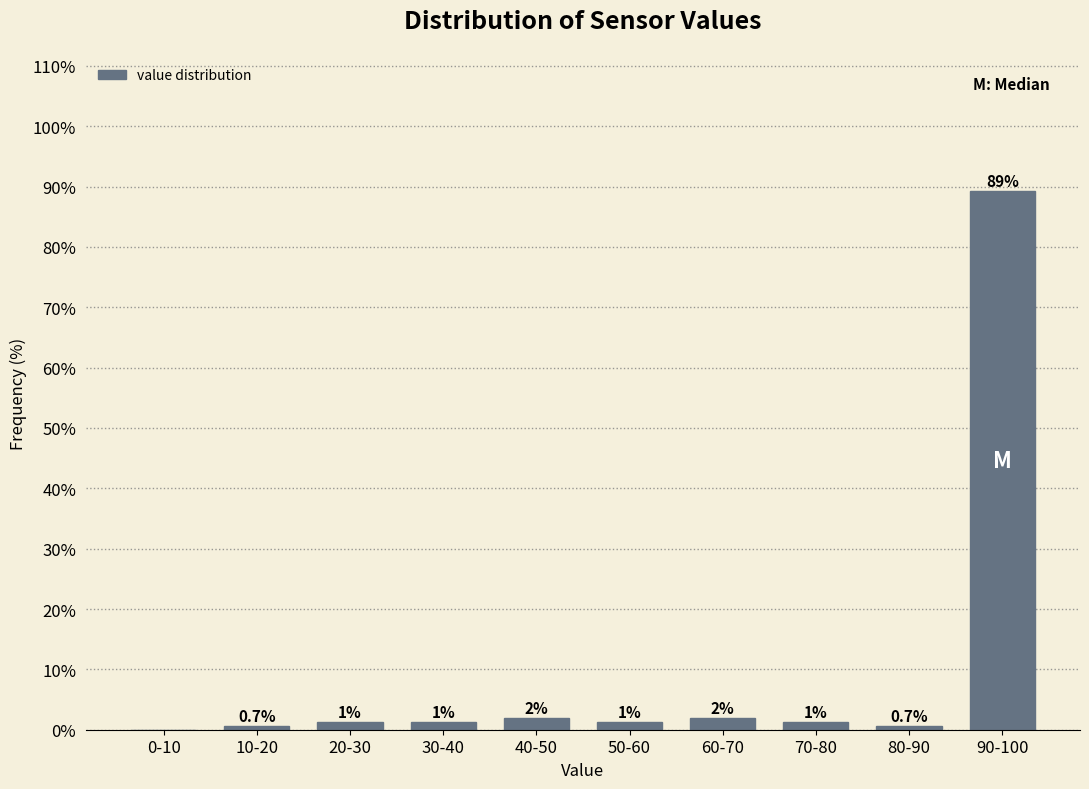

At which label does the data first exceed 1?

20-30